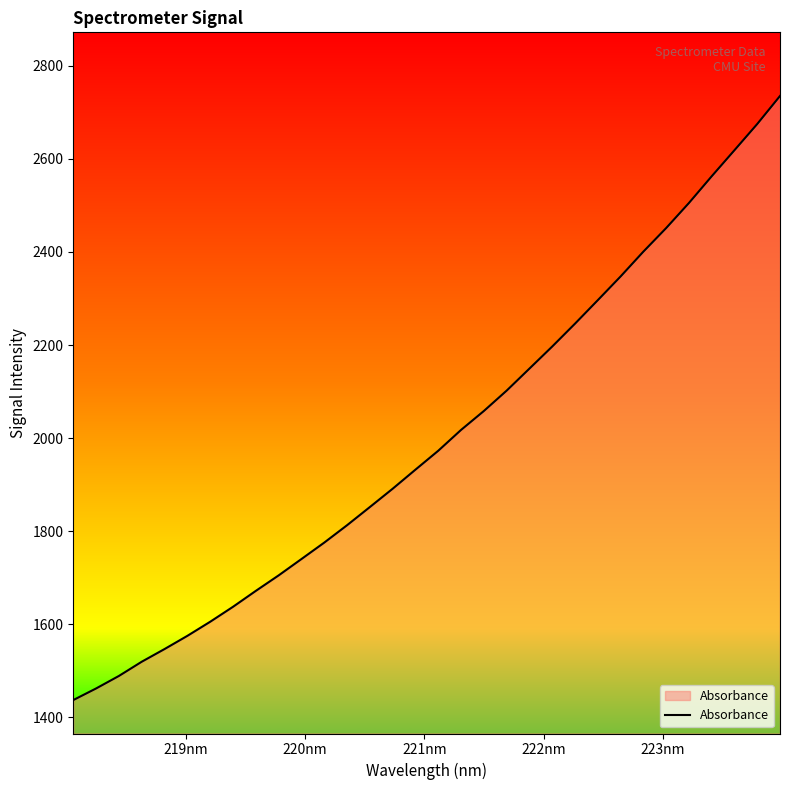

How many series are shown in this chart?

1